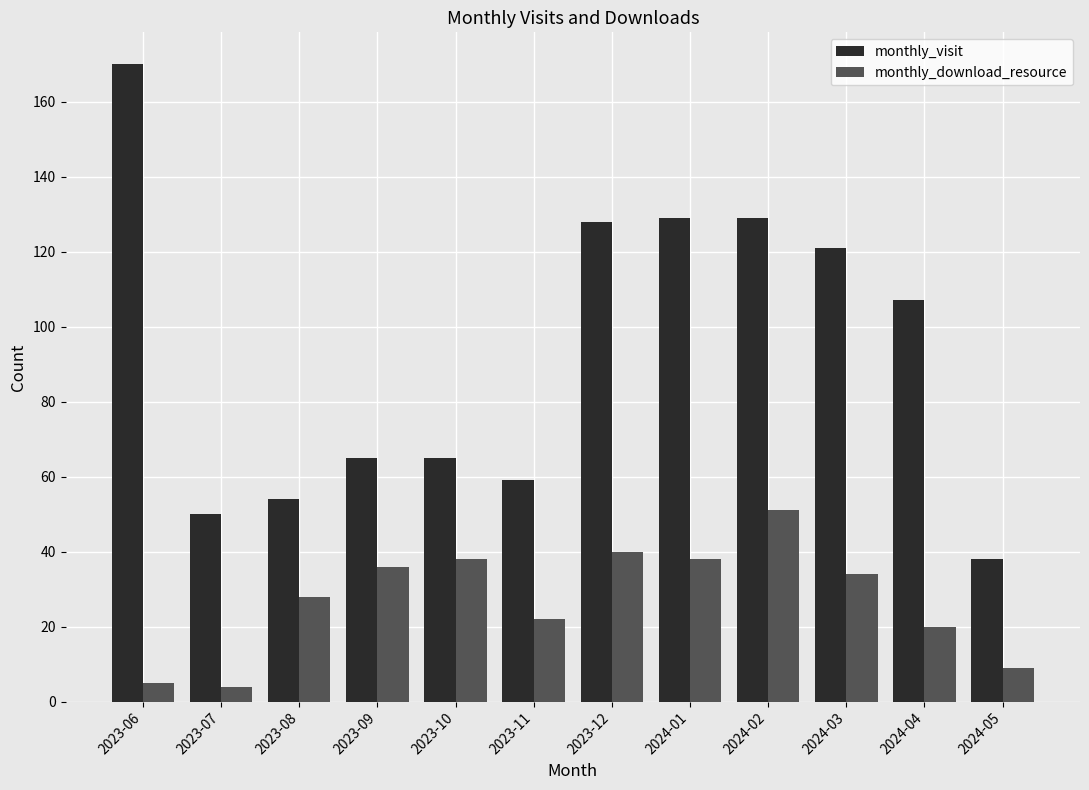

Reading left to right, what are all the values shown in this chart?

monthly_visit: 2023-06=170	2023-07=50	2023-08=54	2023-09=65	2023-10=65	2023-11=59	2023-12=128	2024-01=129	2024-02=129	2024-03=121	2024-04=107	2024-05=38
monthly_download_resource: 2023-06=5	2023-07=4	2023-08=28	2023-09=36	2023-10=38	2023-11=22	2023-12=40	2024-01=38	2024-02=51	2024-03=34	2024-04=20	2024-05=9